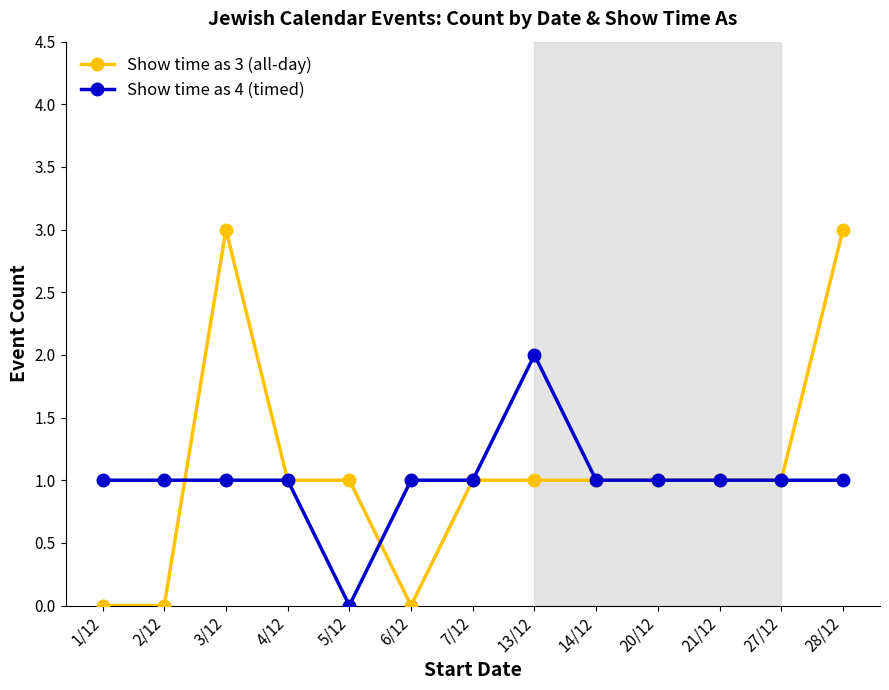

What is the difference between the maximum and minimum values in the Show time as 4 (timed) series?

2